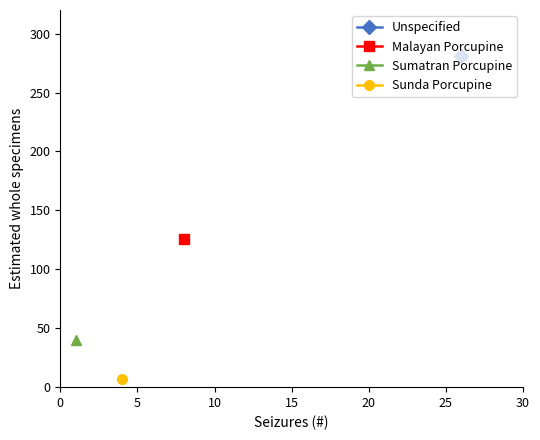

What is the total value across all series at 1?

454